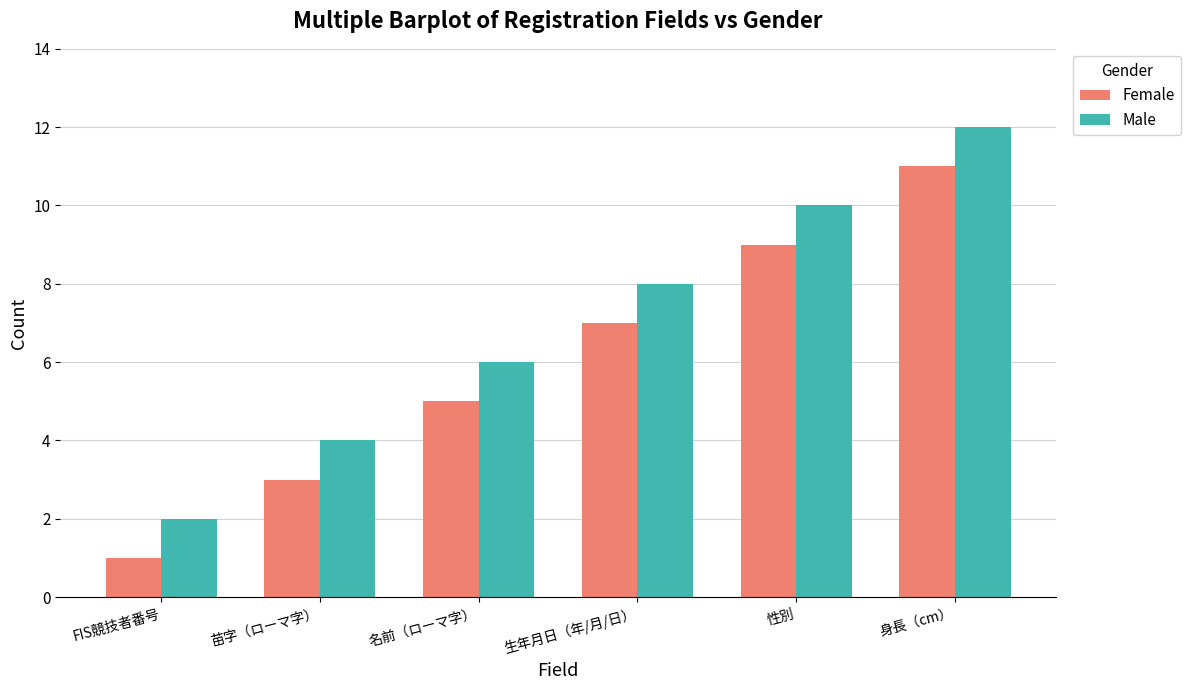

The Female series shows 11 at 身長（cm）. True or false?

True